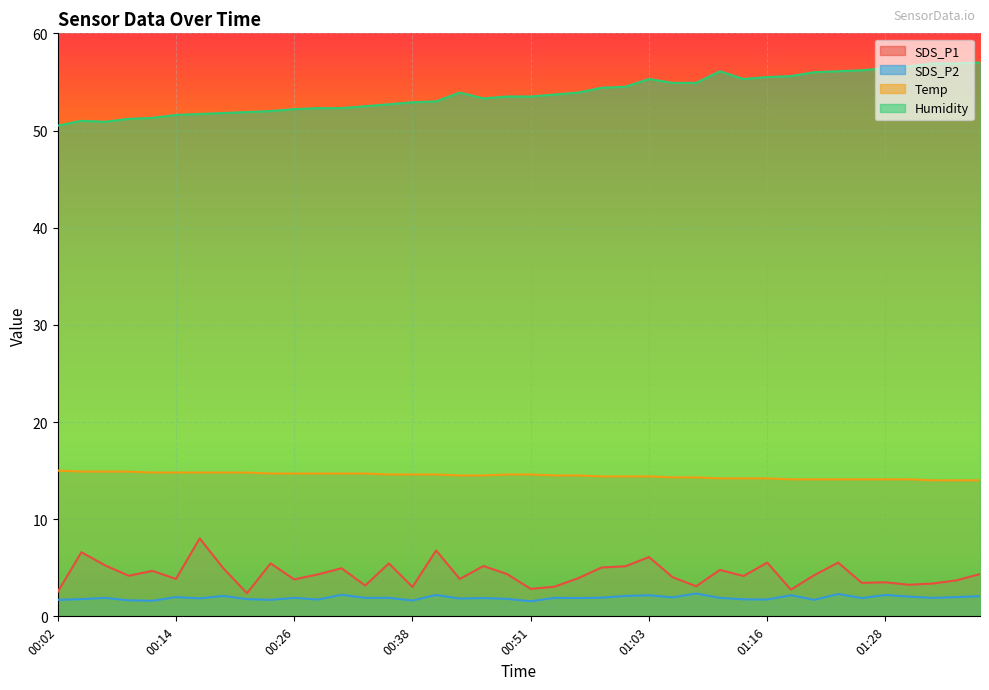

Reading left to right, extract all data points from this chart.

SDS_P1: 00:02=2.5	00:04=6.6	00:07=5.2	00:09=4.2	00:12=4.7	00:14=3.9	00:16=8.0	00:19=5.0	00:21=2.4	00:24=5.5	00:26=3.8	00:29=4.3	00:31=5.0	00:34=3.2	00:36=5.5	00:38=3.0	00:41=6.8	00:43=3.9	00:46=5.2	00:48=4.3	00:51=2.8	00:53=3.0	00:55=3.9	00:58=5.0	01:00=5.2	01:03=6.1	01:06=4.0	01:09=3.1	01:11=4.8	01:14=4.2	01:16=5.5	01:18=2.8	01:21=4.2	01:23=5.5	01:26=3.5	01:28=3.5	01:31=3.2	01:33=3.4	01:36=3.7	01:38=4.3
SDS_P2: 00:02=1.7	00:04=1.8	00:07=1.9	00:09=1.6	00:12=1.6	00:14=2.0	00:16=1.9	00:19=2.1	00:21=1.8	00:24=1.7	00:26=1.9	00:29=1.7	00:31=2.2	00:34=1.9	00:36=1.9	00:38=1.6	00:41=2.2	00:43=1.8	00:46=1.9	00:48=1.8	00:51=1.6	00:53=1.9	00:55=1.9	00:58=1.9	01:00=2.1	01:03=2.2	01:06=1.9	01:09=2.4	01:11=1.9	01:14=1.8	01:16=1.7	01:18=2.2	01:21=1.7	01:23=2.3	01:26=1.9	01:28=2.2	01:31=2.0	01:33=1.9	01:36=2.0	01:38=2.1
Temp: 00:02=15.0	00:04=14.9	00:07=14.9	00:09=14.9	00:12=14.8	00:14=14.8	00:16=14.8	00:19=14.8	00:21=14.8	00:24=14.7	00:26=14.7	00:29=14.7	00:31=14.7	00:34=14.7	00:36=14.6	00:38=14.6	00:41=14.6	00:43=14.5	00:46=14.5	00:48=14.6	00:51=14.6	00:53=14.5	00:55=14.5	00:58=14.4	01:00=14.4	01:03=14.4	01:06=14.3	01:09=14.3	01:11=14.2	01:14=14.2	01:16=14.2	01:18=14.1	01:21=14.1	01:23=14.1	01:26=14.1	01:28=14.1	01:31=14.1	01:33=14.0	01:36=14.0	01:38=14.0
Humidity: 00:02=50.5	00:04=51.0	00:07=50.9	00:09=51.2	00:12=51.3	00:14=51.6	00:16=51.7	00:19=51.8	00:21=51.9	00:24=52.0	00:26=52.2	00:29=52.3	00:31=52.3	00:34=52.5	00:36=52.7	00:38=52.9	00:41=53.0	00:43=53.9	00:46=53.3	00:48=53.5	00:51=53.5	00:53=53.7	00:55=53.9	00:58=54.4	01:00=54.5	01:03=55.3	01:06=54.9	01:09=54.9	01:11=56.1	01:14=55.3	01:16=55.5	01:18=55.6	01:21=56.0	01:23=56.1	01:26=56.2	01:28=56.4	01:31=56.6	01:33=56.9	01:36=56.9	01:38=57.0